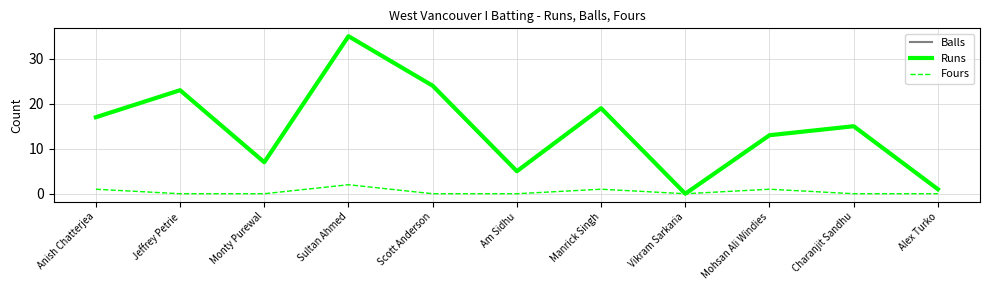

The Balls series shows 8 at Am Sidhu. True or false?

False